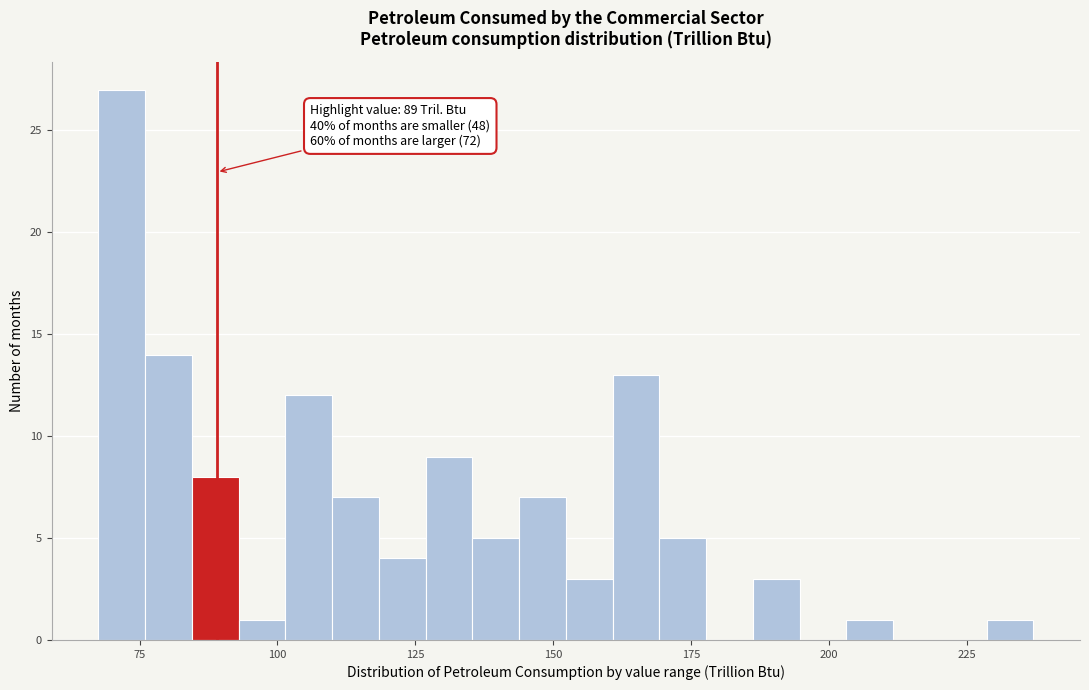

Around what value on the x-axis is the tallest bar? Give the approximate position of its centre, as read against the axis.

70